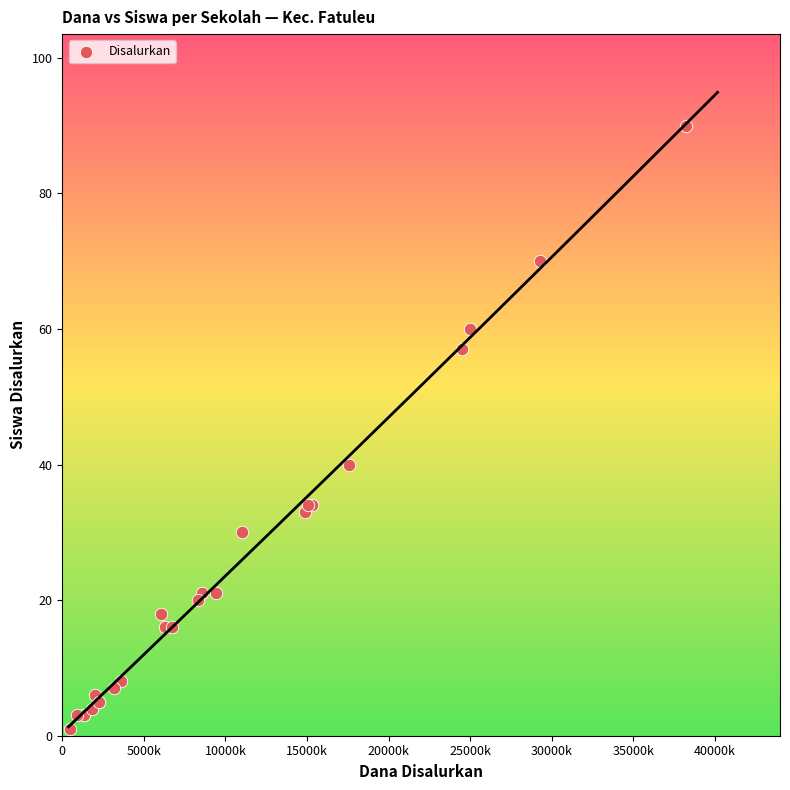

What Y value in the scatter plot is closest to 45?

40